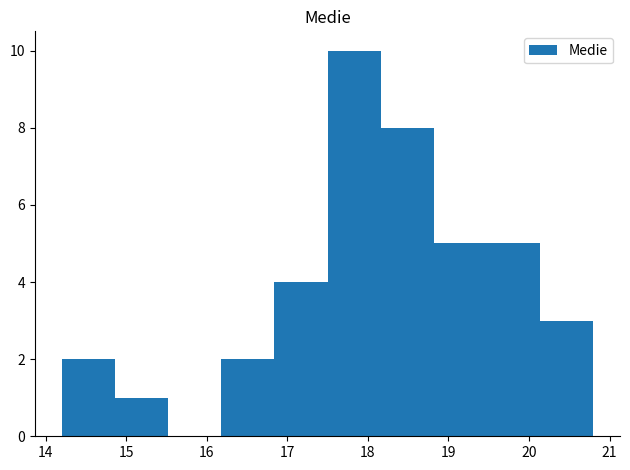

Which range on the x-axis has the tallest bar?

17.50 to 18.16